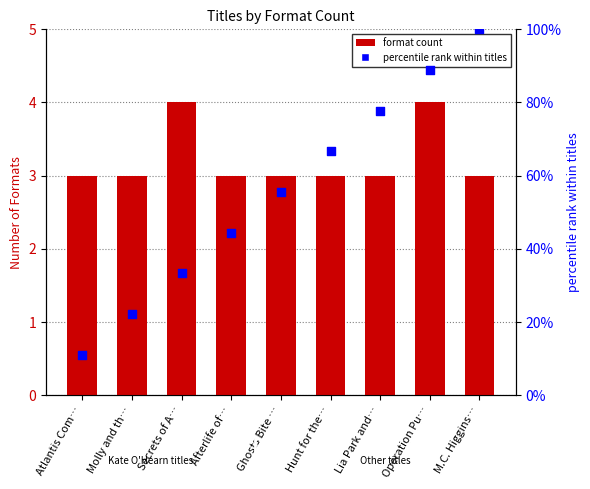

Which series reaches the maximum Y coordinate?

percentile rank within titles